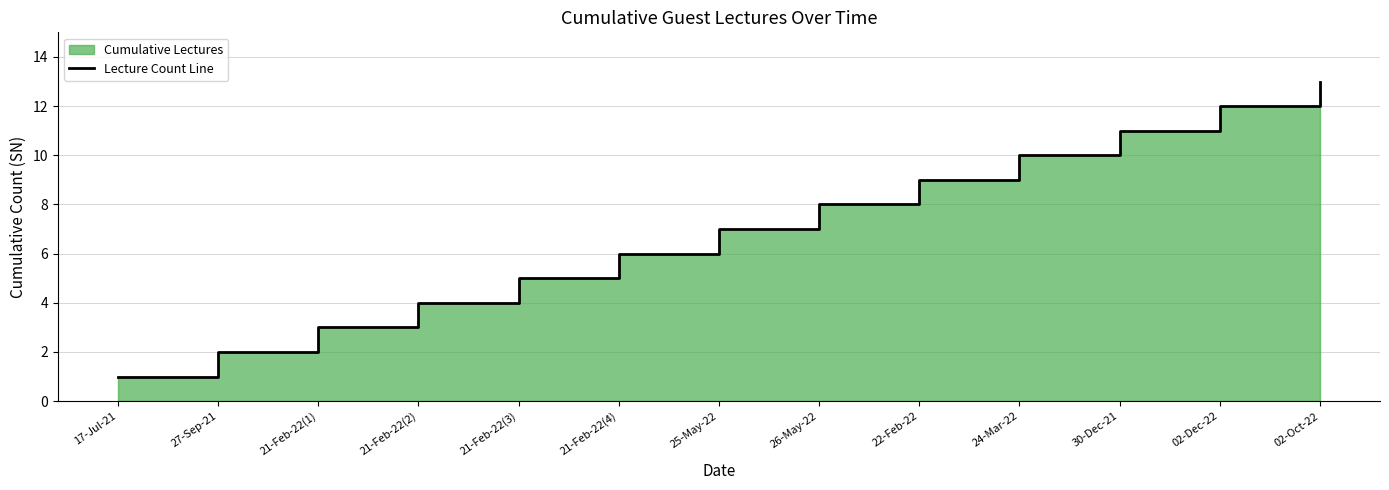

Which has a higher value, 21-Feb-22(4) or 25-May-22?

25-May-22